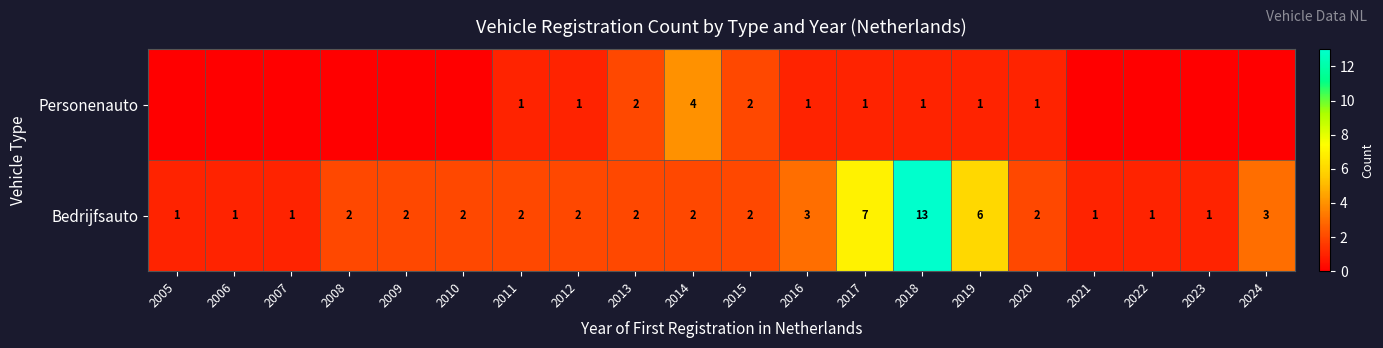

What is the difference between the second highest and second lowest values in the Bedrijfsauto series?

6